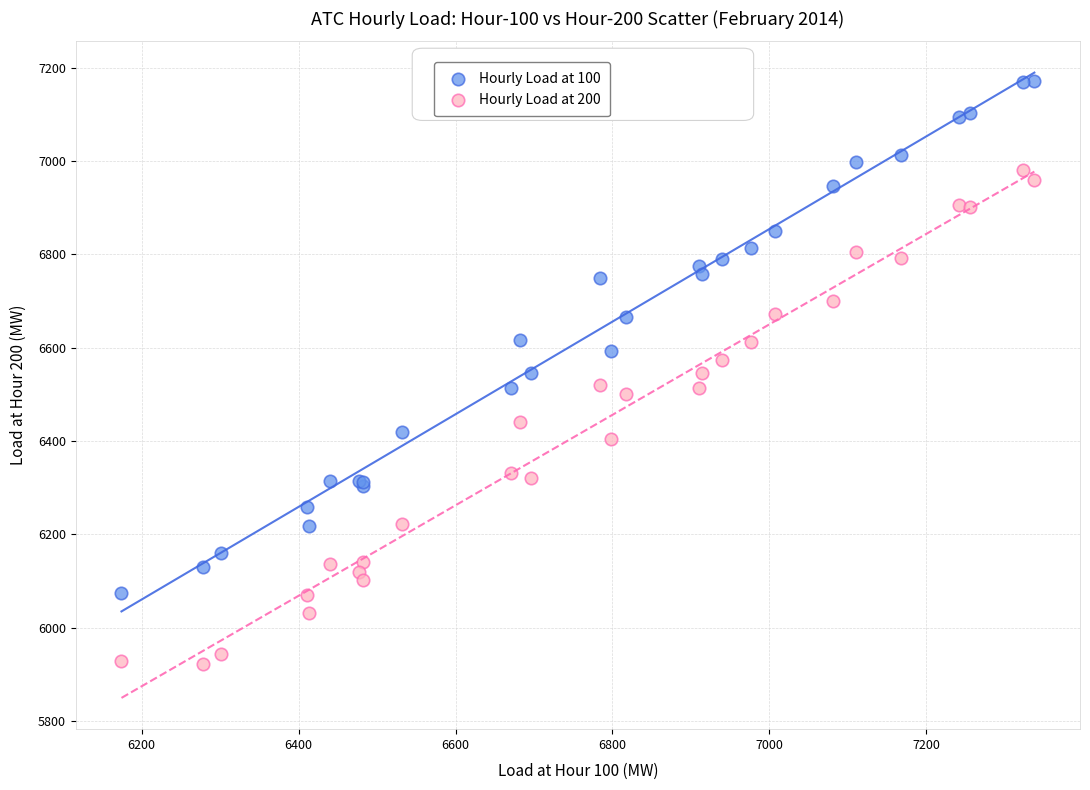

Which series contains the highest Y value?

Hourly Load at 100